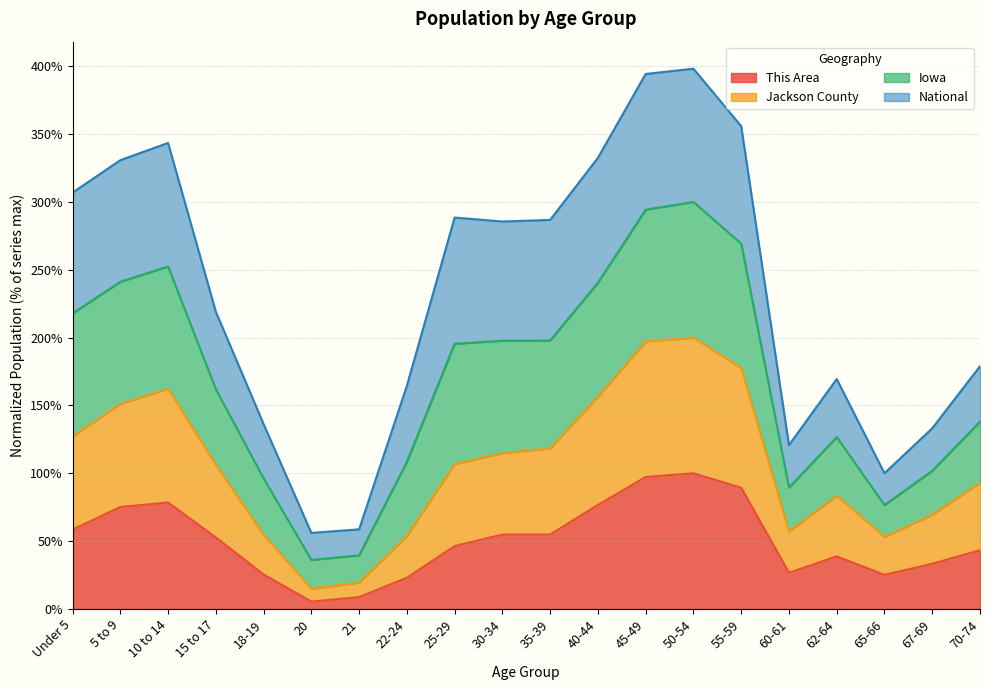

List the labels in order of This Area value, largest first.

50-54, 45-49, 55-59, 10 to 14, 40-44, 5 to 9, Under 5, 30-34, 35-39, 15 to 17, 25-29, 70-74, 62-64, 67-69, 60-61, 18-19, 65-66, 22-24, 21, 20